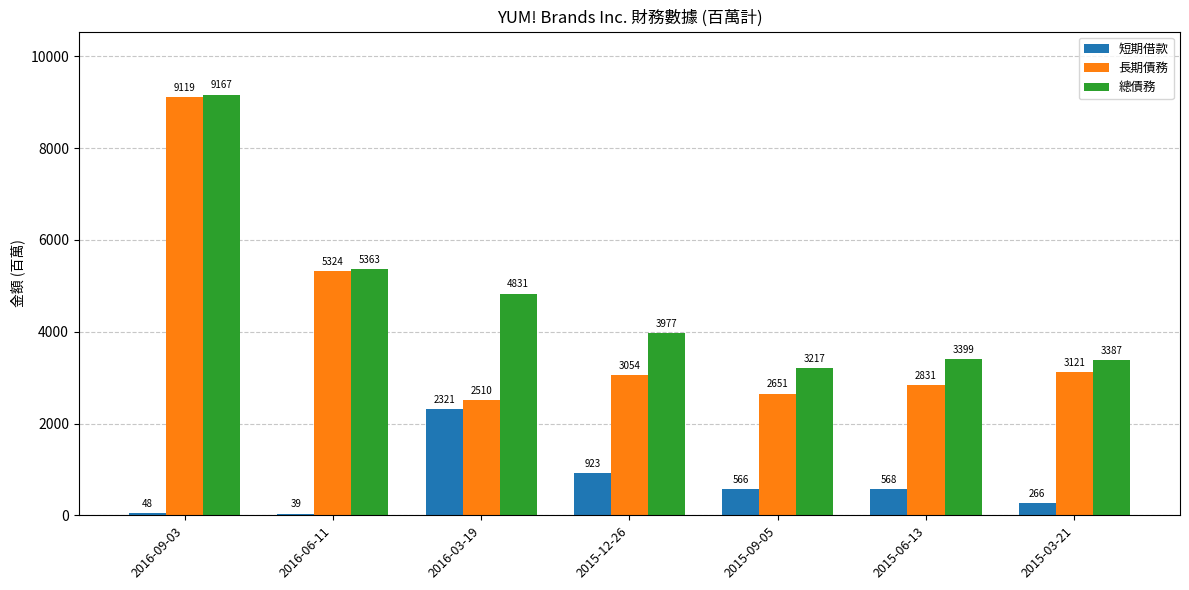

Reading left to right, what are all the values shown in this chart?

短期借款: 48	39	2321	923	566	568	266
長期債務: 9119	5324	2510	3054	2651	2831	3121
總債務: 9167	5363	4831	3977	3217	3399	3387